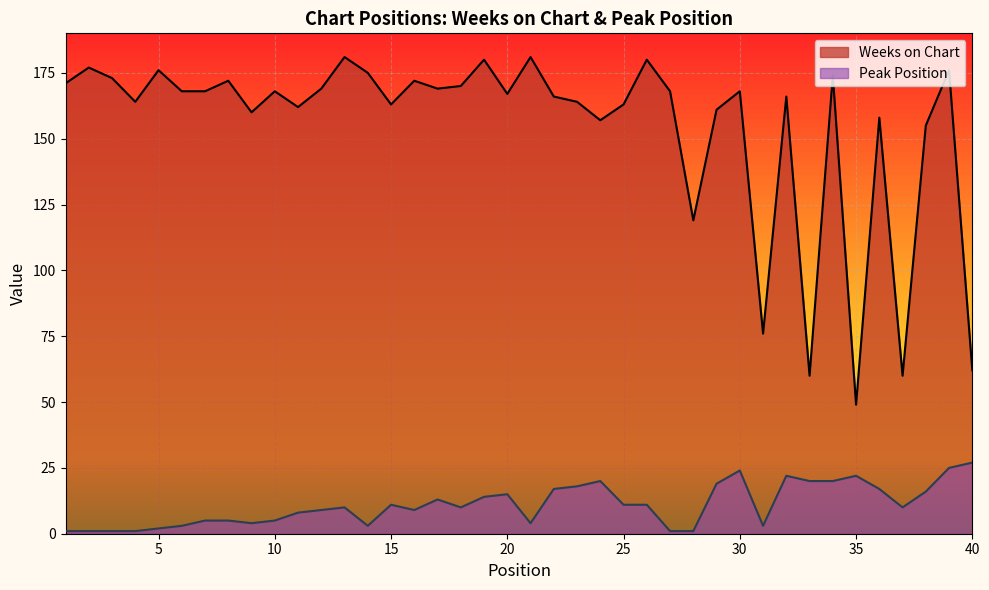

Which series has the largest total across all categories?

Weeks on Chart